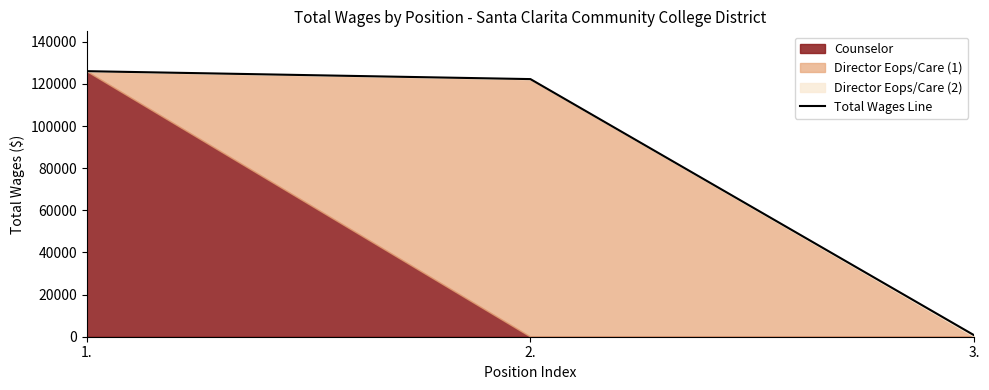

What is the label of the 2nd point from the left?

2.